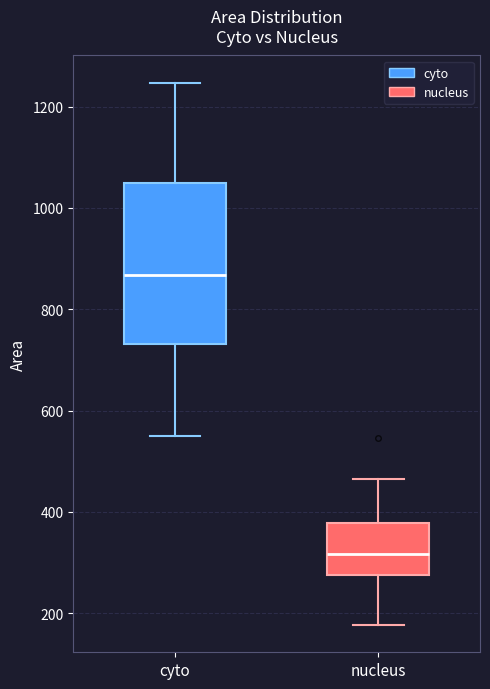

Comparing the boxes themselves (not the whiskers), which one is the tallest?

cyto